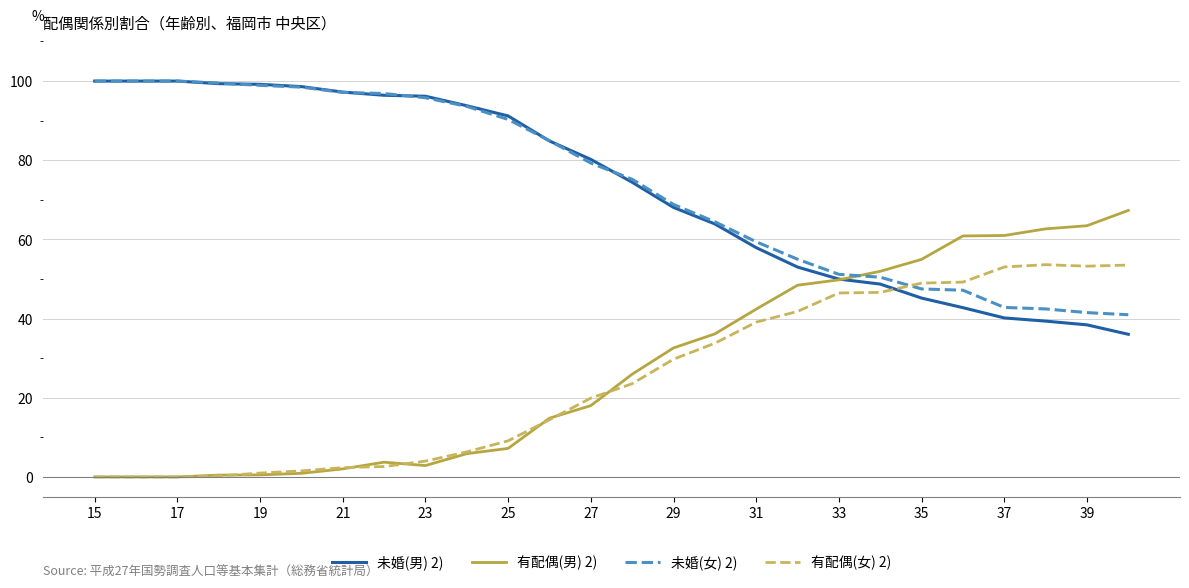

Does the chart have visible grid lines?

Yes